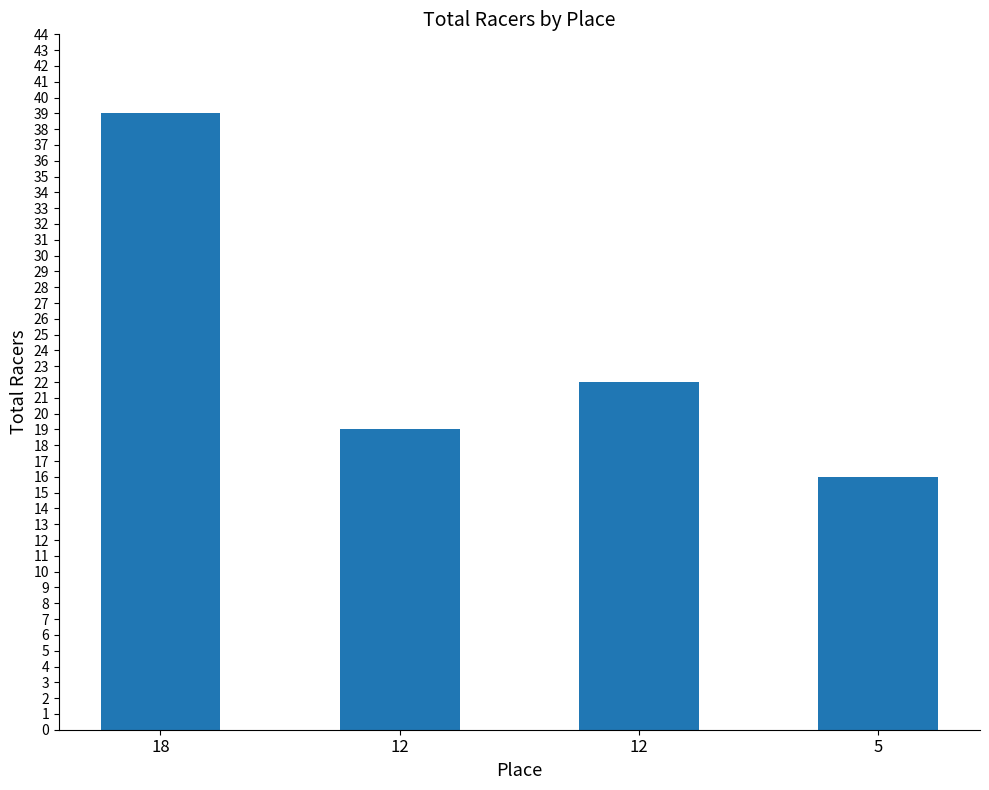

Does the chart contain any negative values?

No